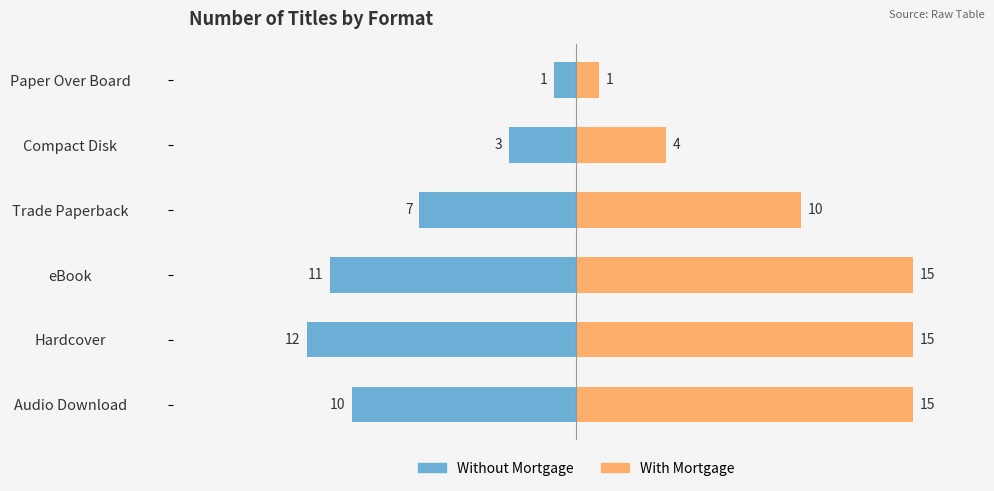

Count the With Mortgage values in the range 4 to 15.

5